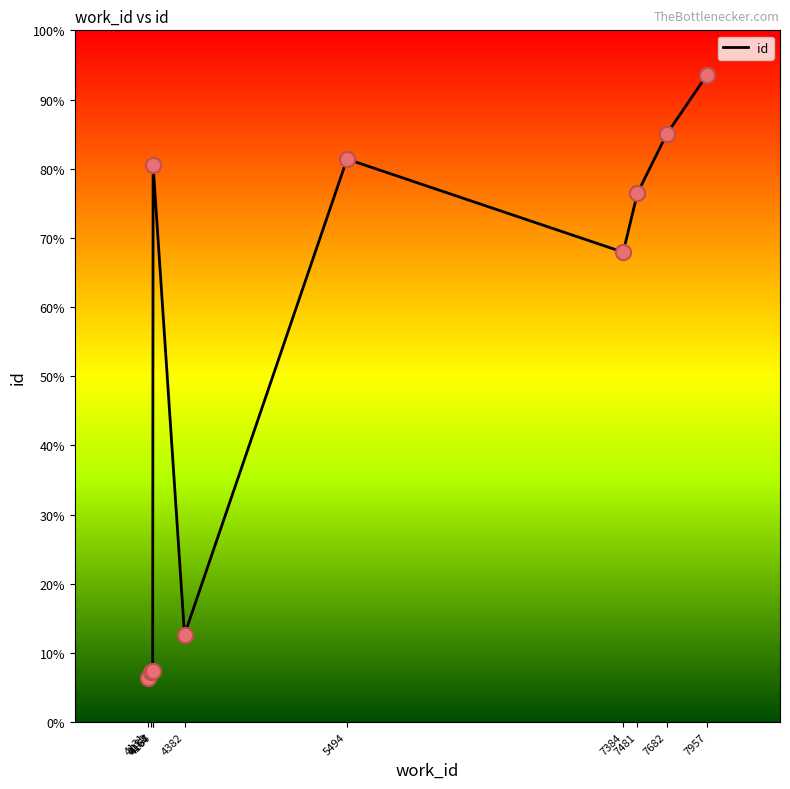

Is this an area chart (filled region under the line)?

No